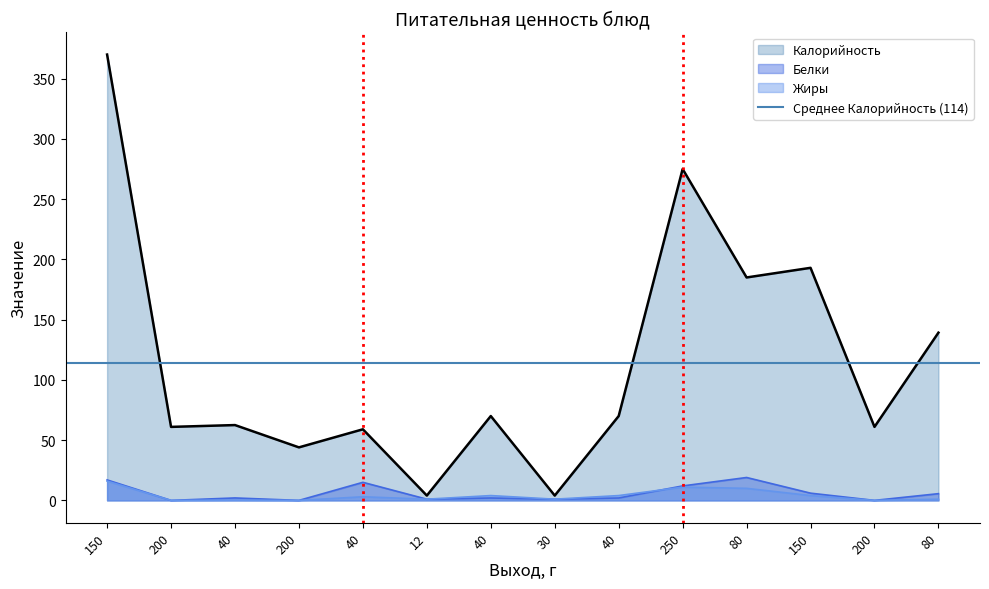

At which label does Жиры reach its minimum?

200